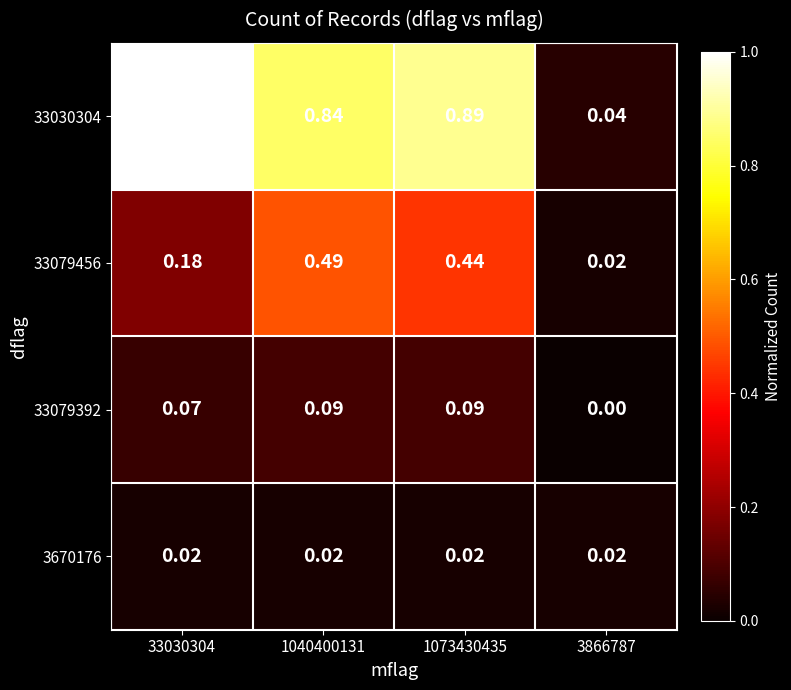

Is the value of 33079392 at 33030304 greater than the value of 33079456 at 3866787?

Yes